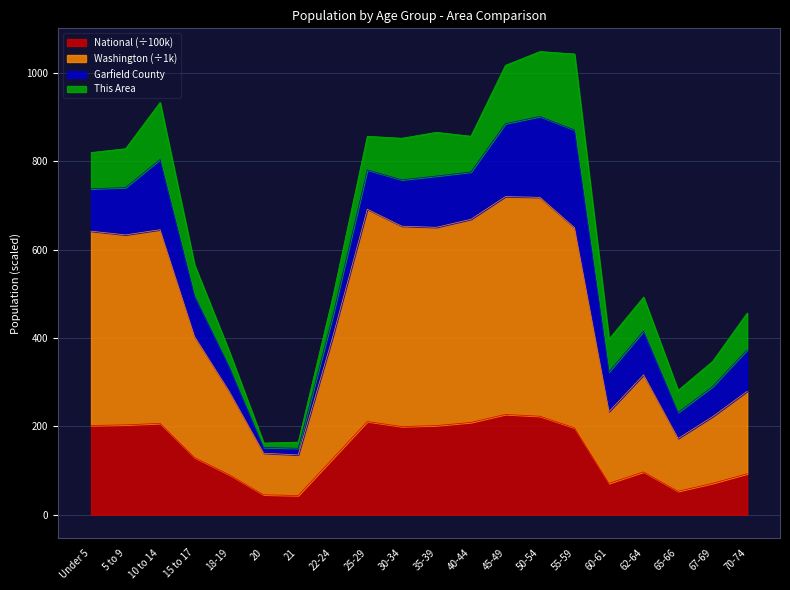

What is the difference between the highest and lowest values at 25-29?

480.4